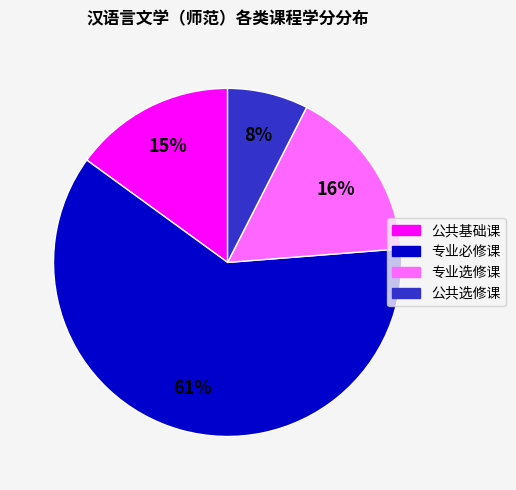

Rank the categories by value from lowest to highest.

公共选修课, 公共基础课, 专业选修课, 专业必修课